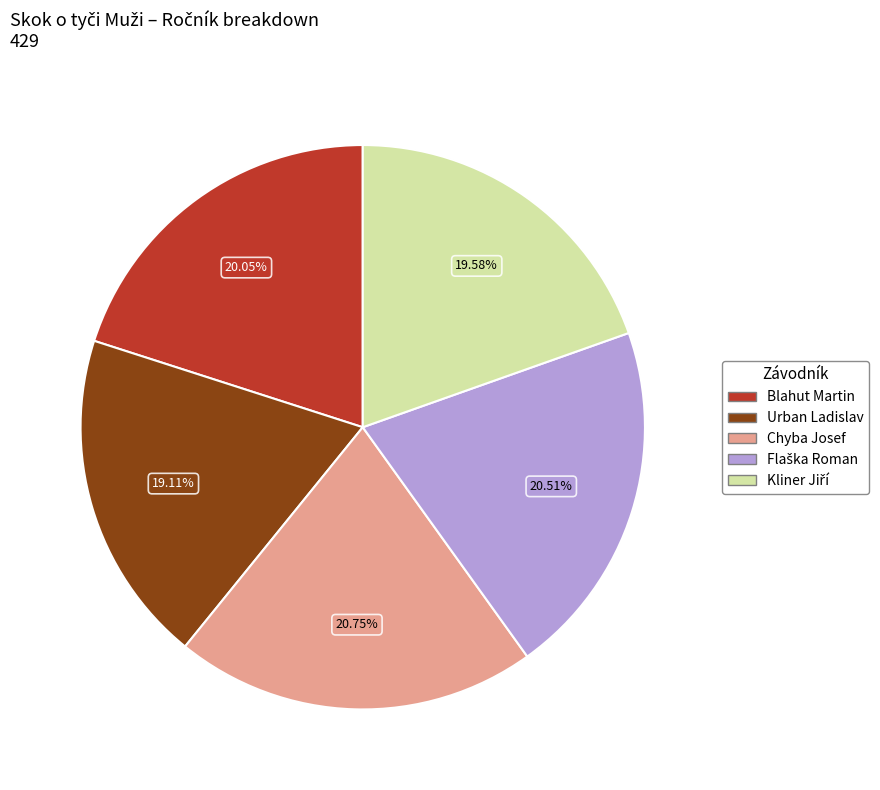

Between Urban Ladislav and Blahut Martin, which is larger?

Blahut Martin